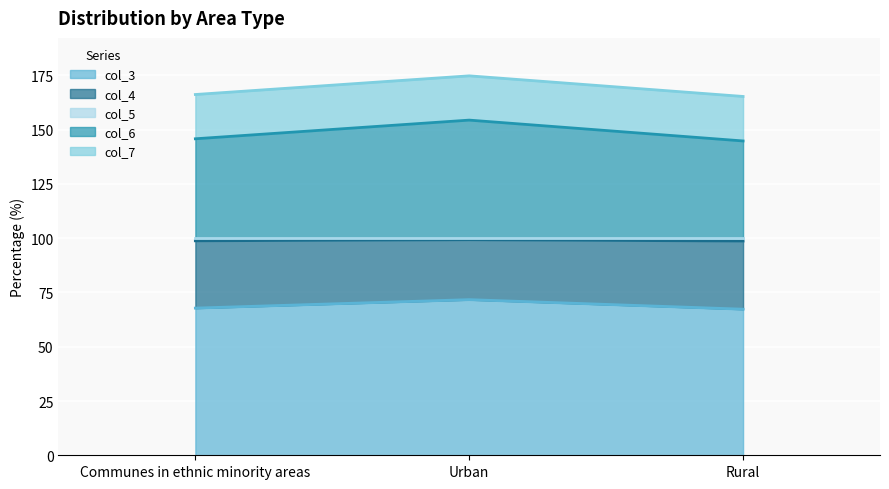

Which category has the highest value in the col_3 series?

Urban